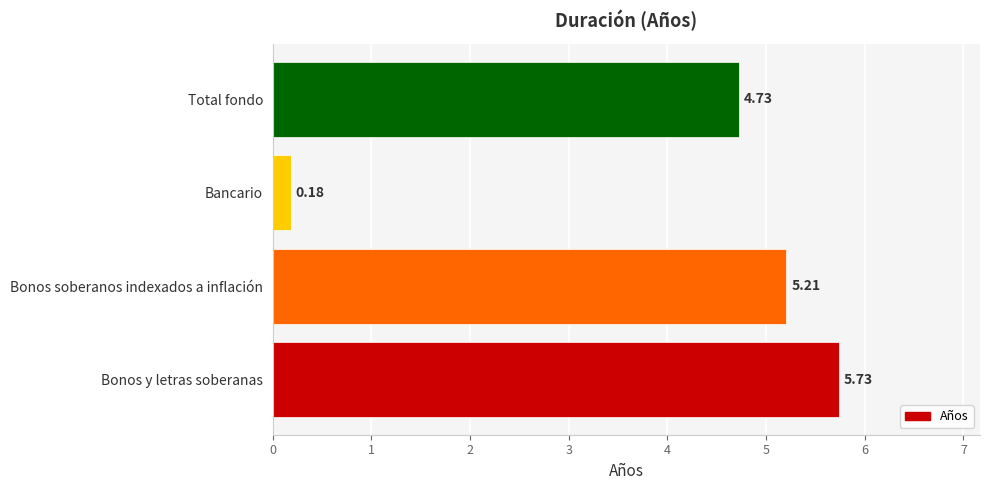

What is the change in value from Bonos soberanos indexados a inflación to Bancario?

-5.0